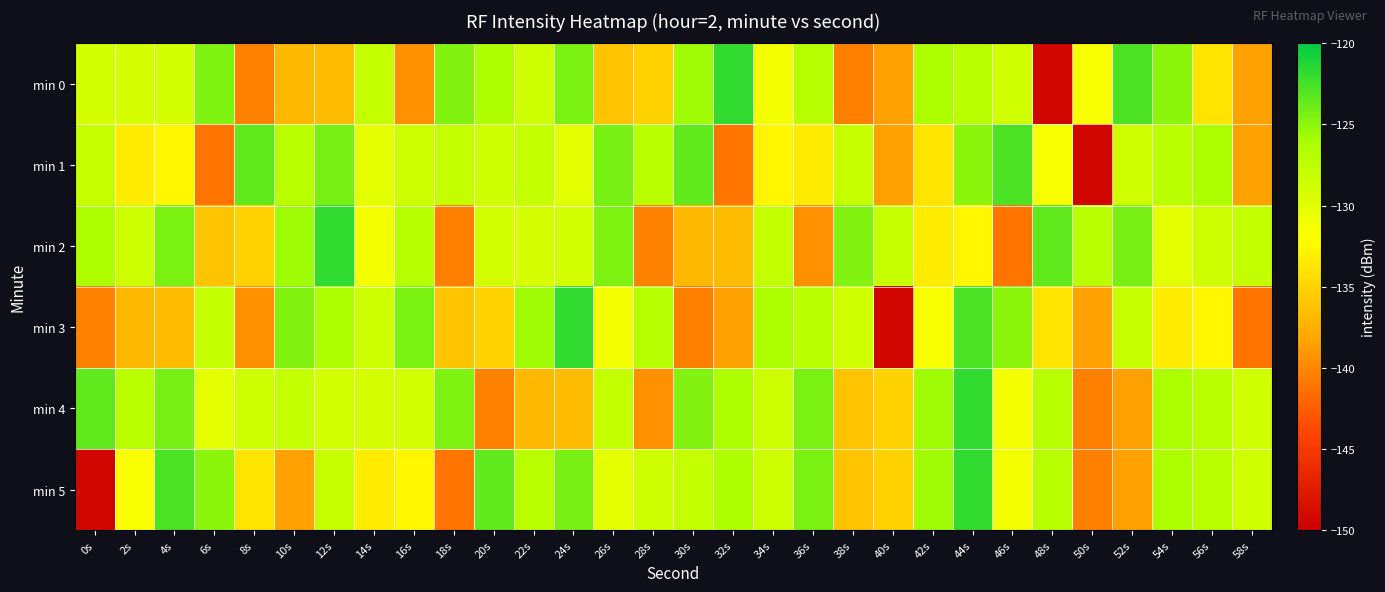

Between 32s and 34s, which series saw the biggest shift?

min 3